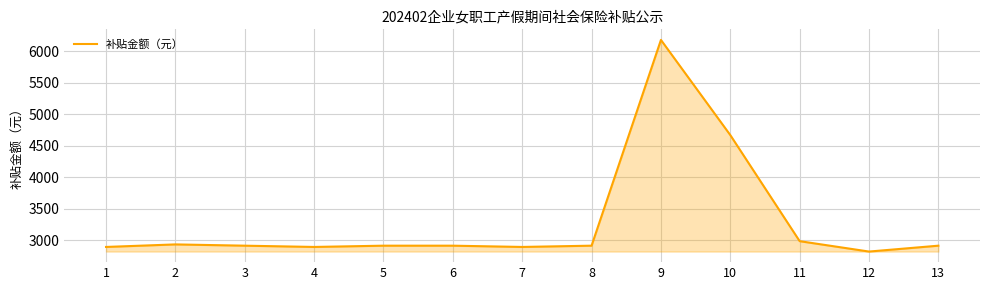

Between 11 and 1, which is larger?

11